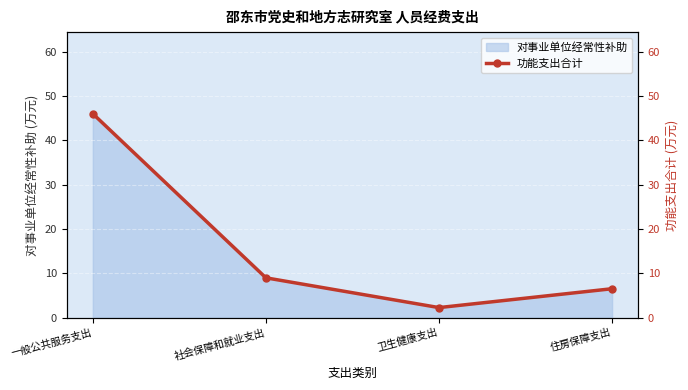

How many interior local valleys (lower than both neighbors) does the data have?

1